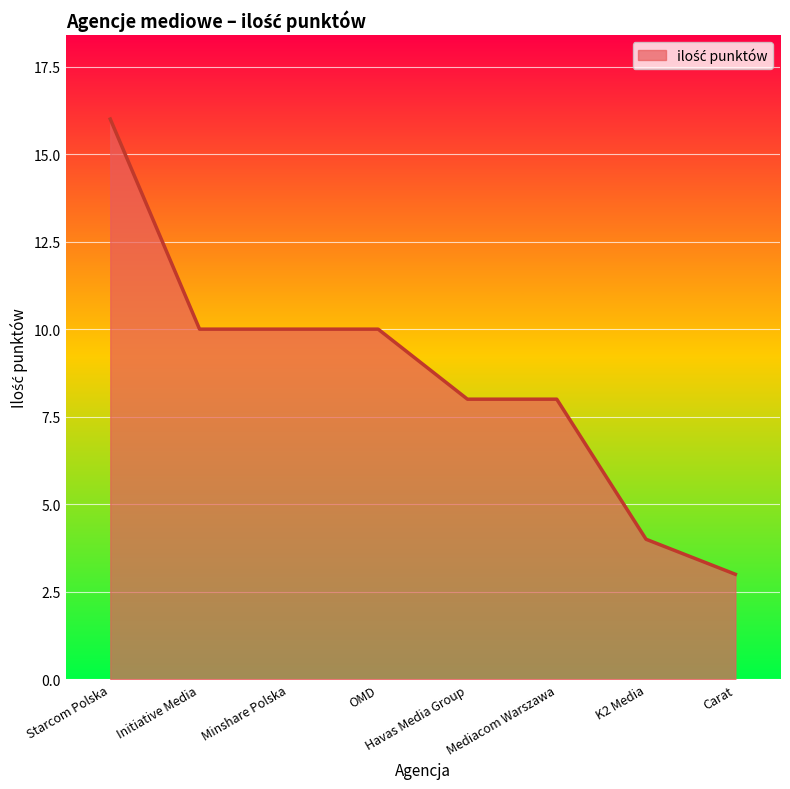

How many lines are shown in the chart?

1